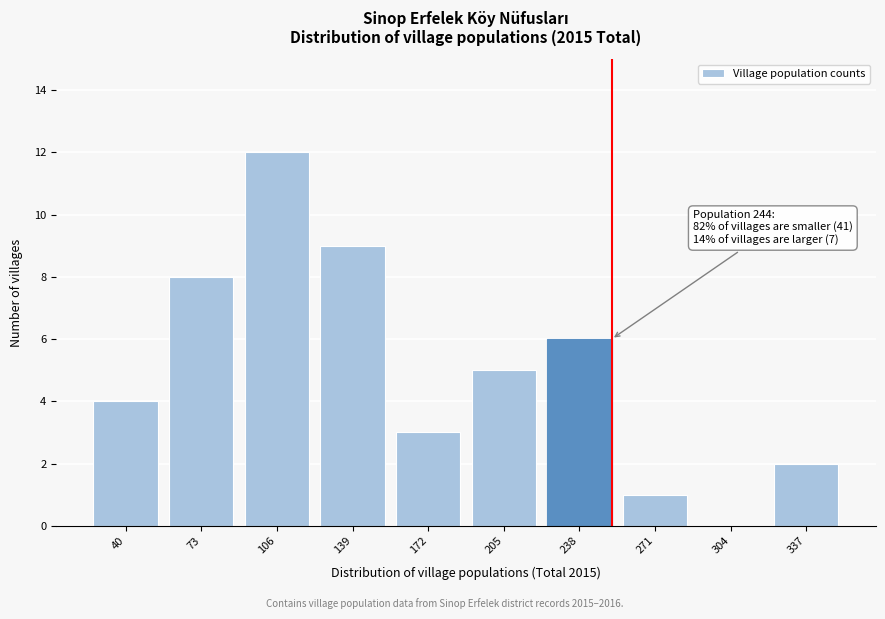

Reading left to right, extract all data points from this chart.

40=4	73=8	106=12	139=9	172=3	205=5	238=6	271=1	304=0	337=2